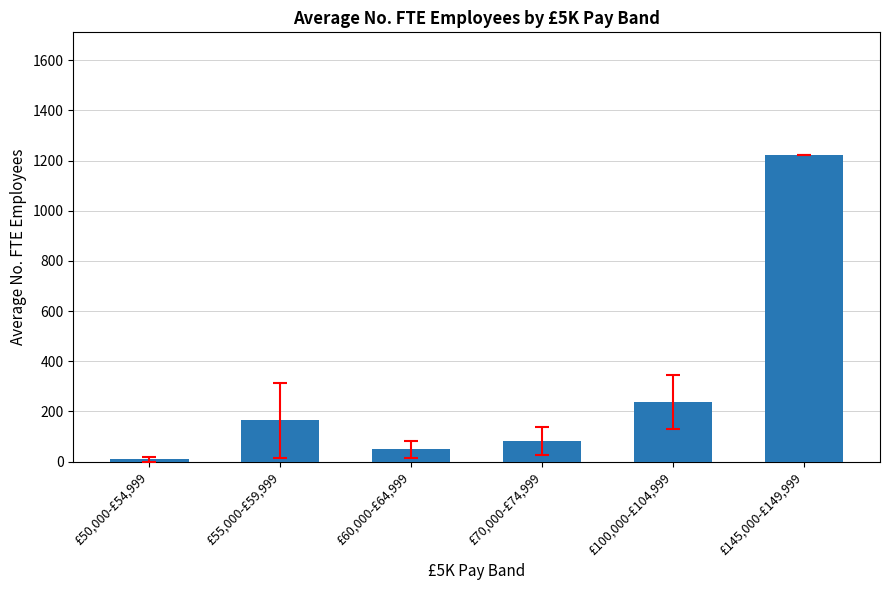

Rank the categories by value from lowest to highest.

£50,000-£54,999, £60,000-£64,999, £70,000-£74,999, £55,000-£59,999, £100,000-£104,999, £145,000-£149,999